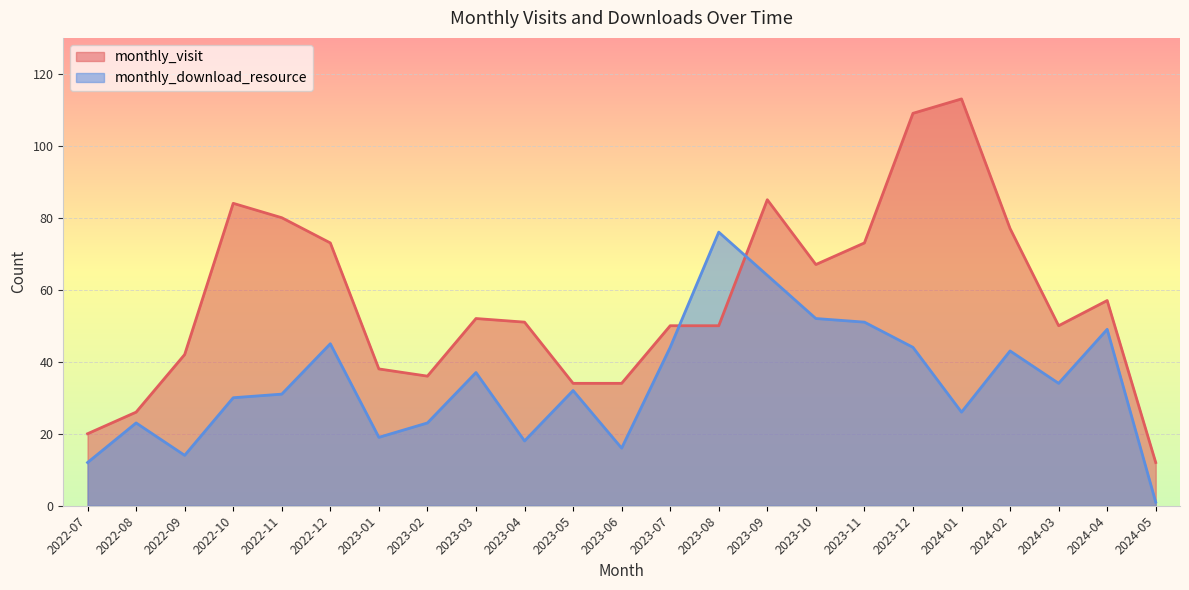

At which category does the chart reach its minimum across all series?

2024-05